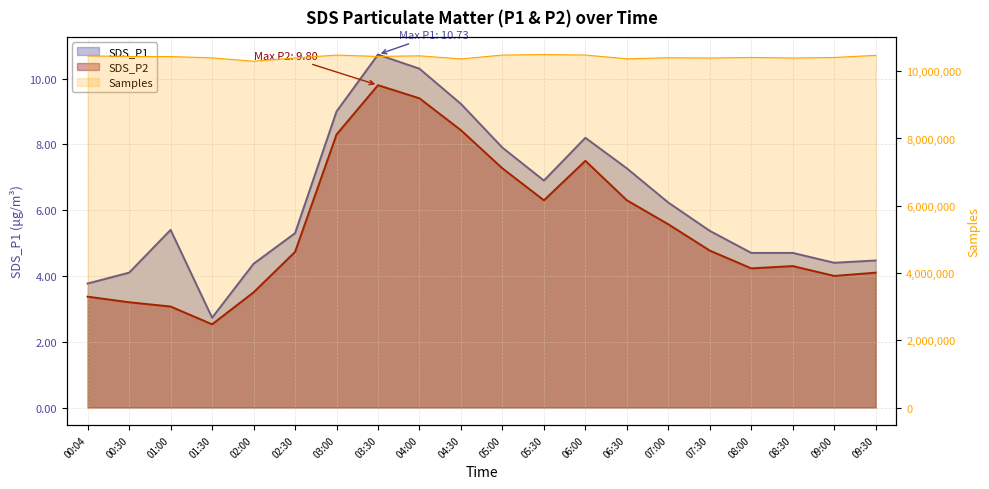

What is the value of the SDS_P1 point at the 2nd from the left?

4.1